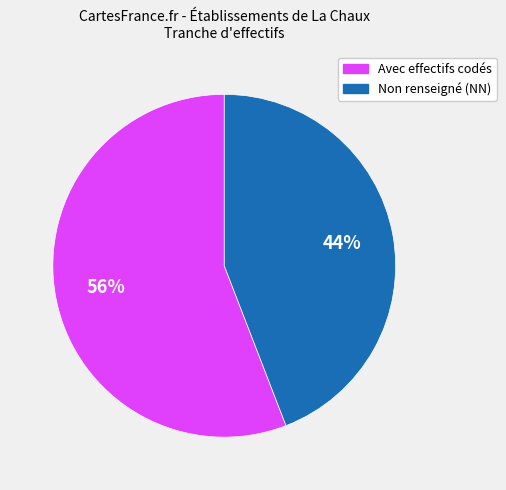

Is there any slice that represents more than half of the pie?

Yes